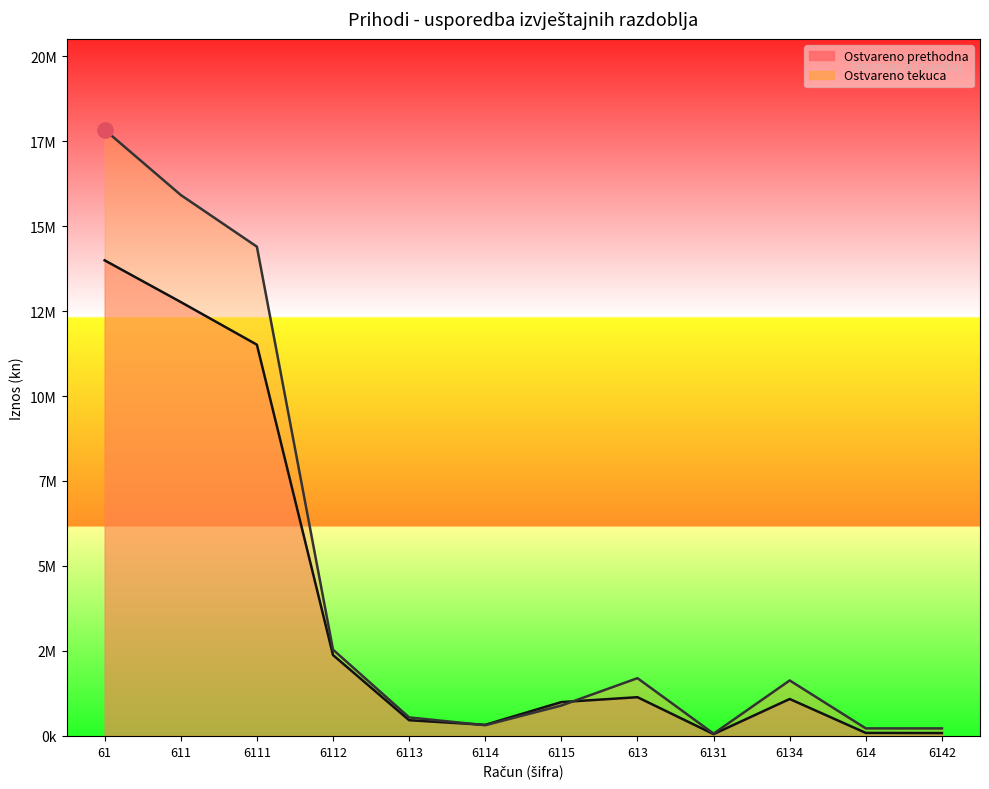

At which label does Ostvareno prethodna reach its peak?

61